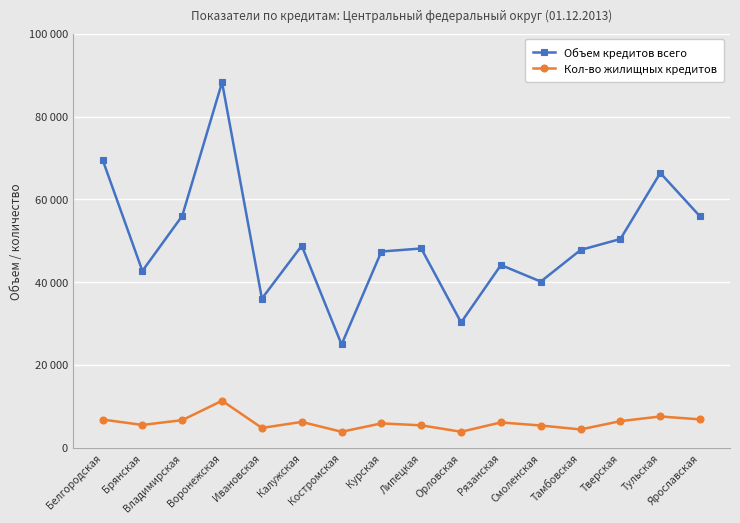

What are all the series names shown in the legend?

Объем кредитов всего, Кол-во жилищных кредитов